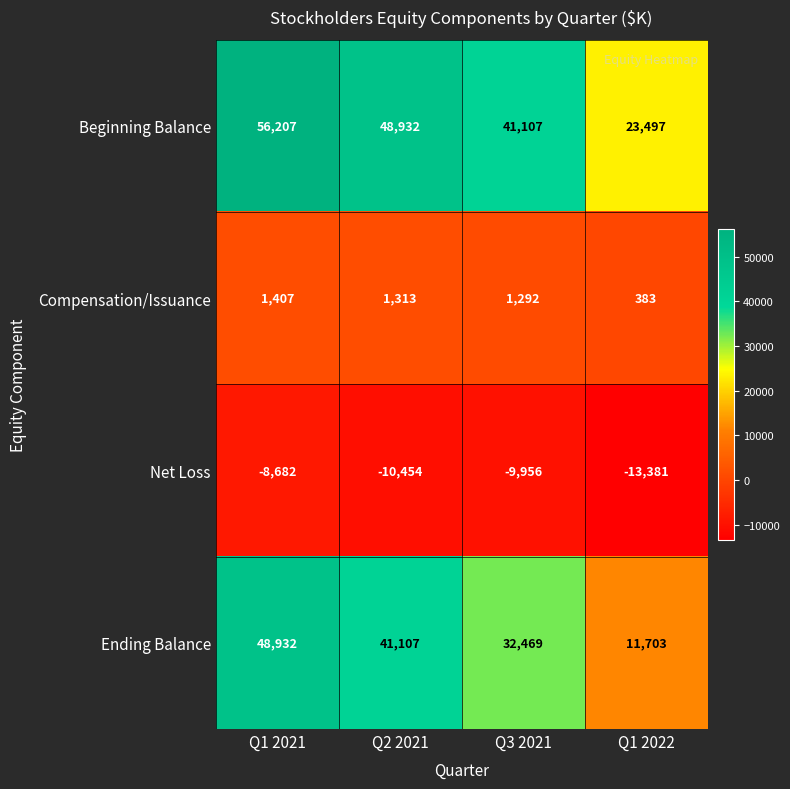

Rank the series by their average value, from highest to lowest.

Beginning Balance, Ending Balance, Compensation/Issuance, Net Loss